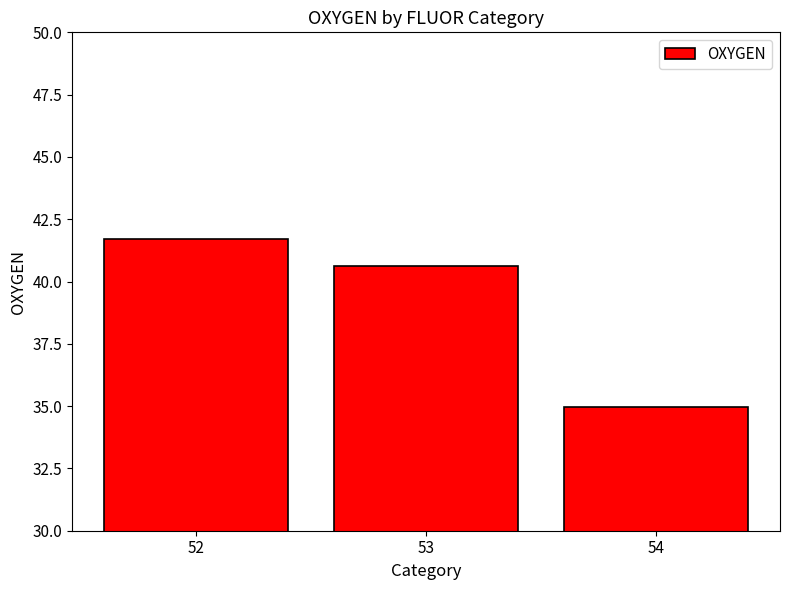

The chart shows a value of 60.1 at 54. True or false?

False